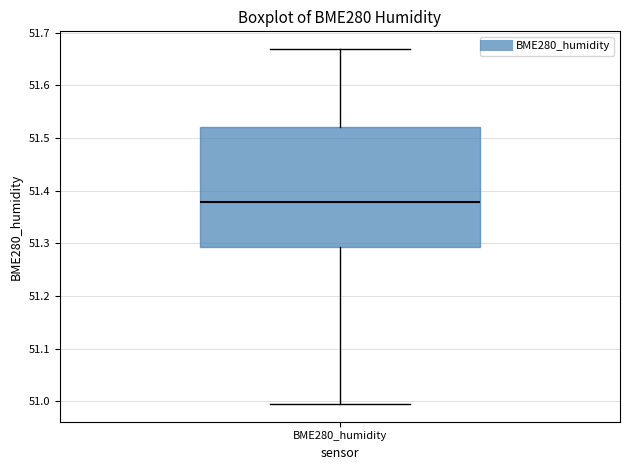

Read this box plot against the y-axis: the position of the median line, the range covered by the box, and the ends of both whiskers. The values are not printed on the chart, so give them approximately, as read against the axis.

median 51.38, box 51.29 to 51.52, whiskers 51.00 to 51.67